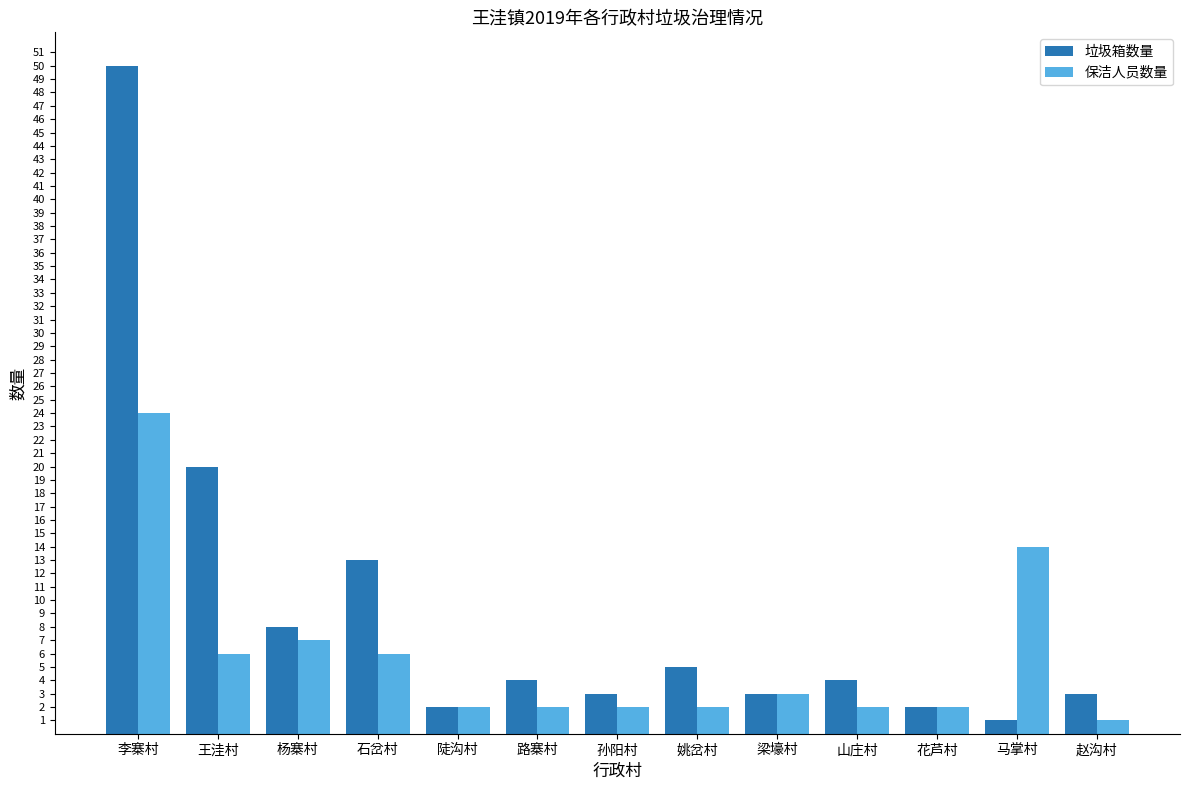

Where is 垃圾箱数量 nearest to the value 25?

王洼村